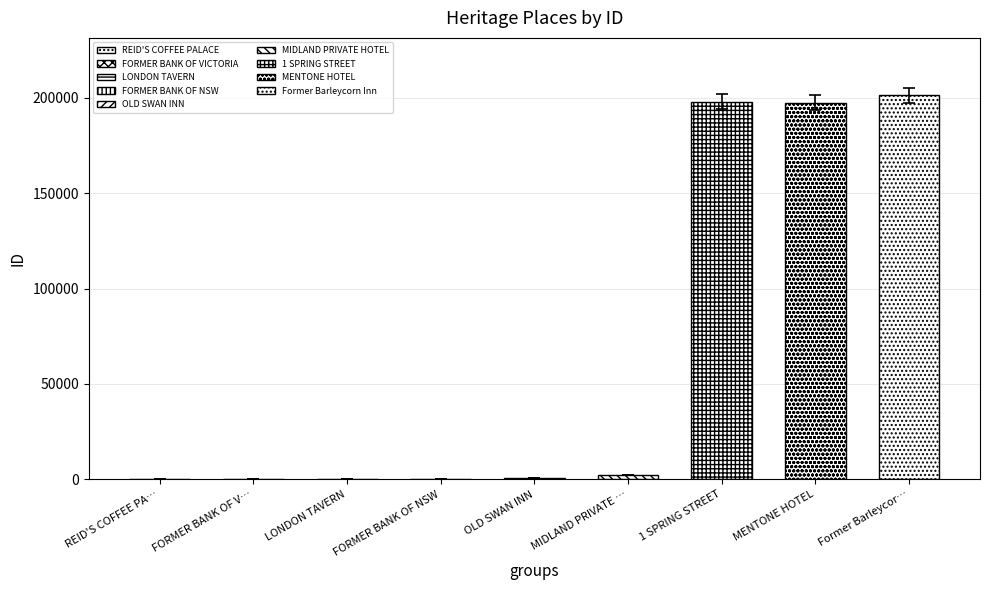

What is the label of the 5th bar from the right?

OLD SWAN INN